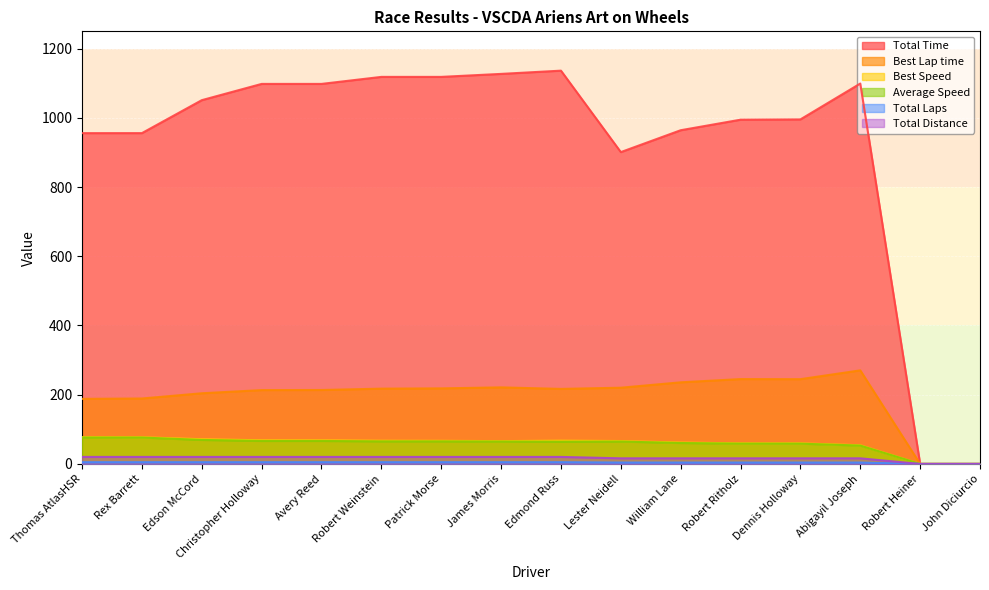

List the labels in order of Average Speed value, smallest first.

Robert Heiner, John Diciurcio, Abigayil Joseph, Dennis Holloway, Robert Ritholz, William Lane, Edmond Russ, James Morris, Lester Neidell, Robert Weinstein, Patrick Morse, Avery Reed, Christopher Holloway, Edson McCord, Rex Barrett, Thomas AtlasHSR